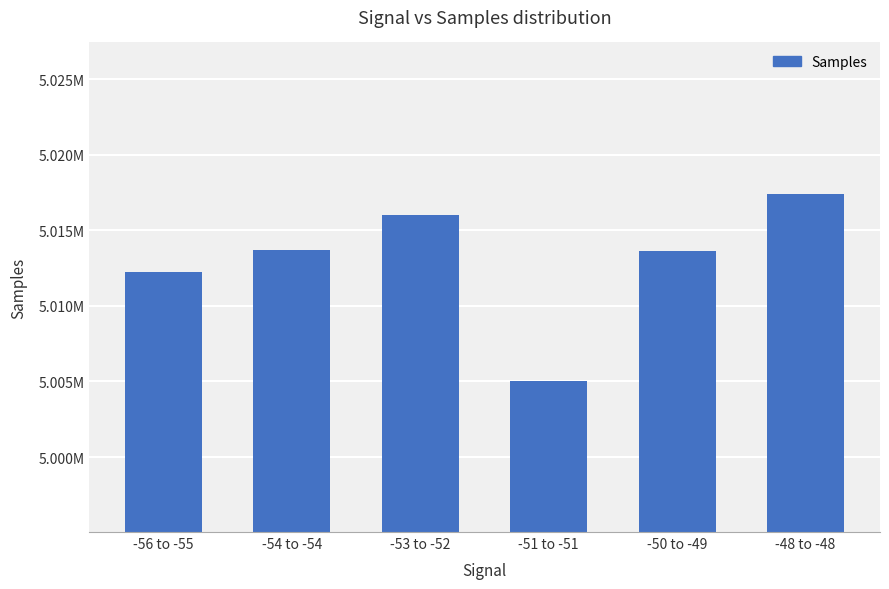

List the labels in order of value, largest first.

-48 to -48, -53 to -52, -54 to -54, -50 to -49, -56 to -55, -51 to -51